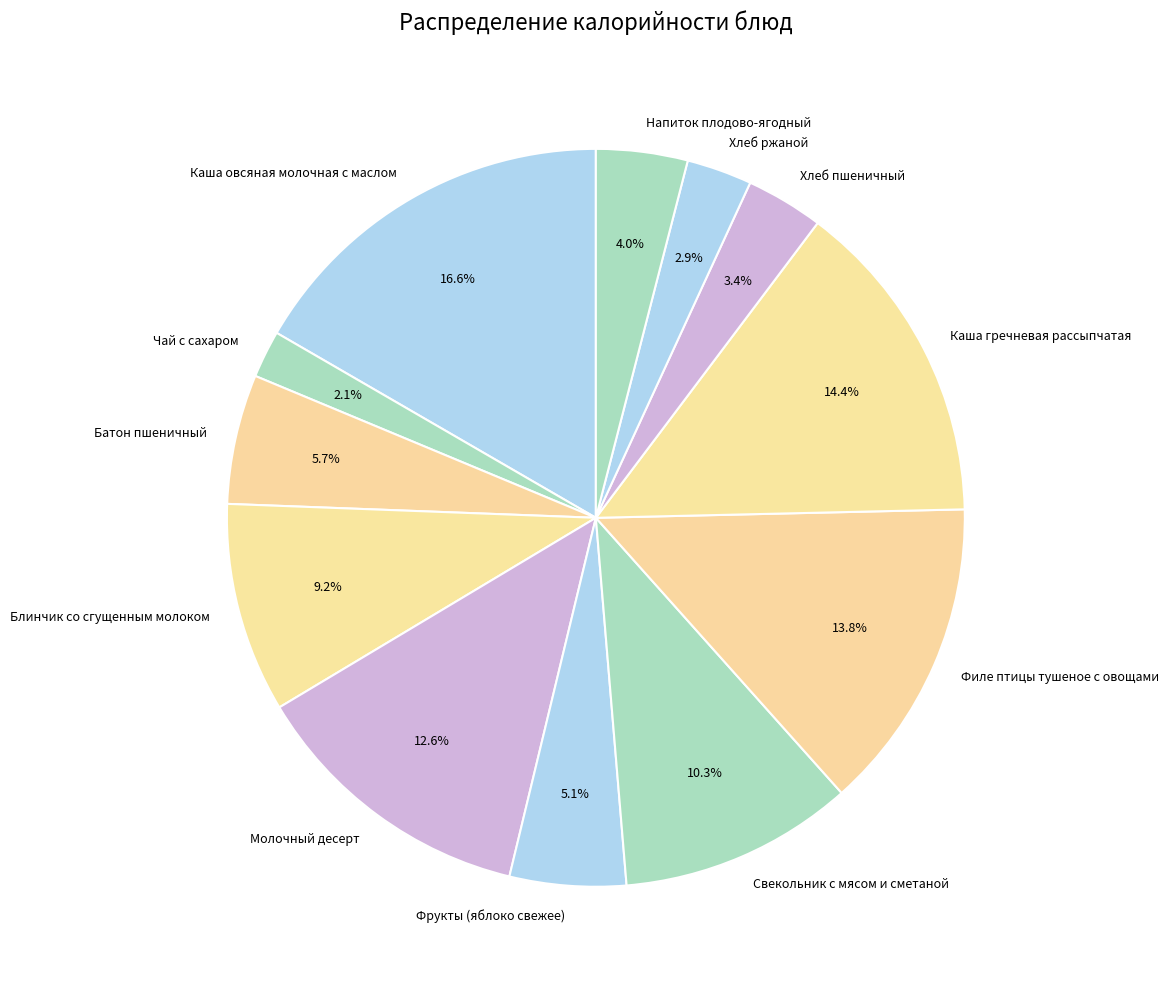

Which slice is the largest?

Каша овсяная молочная с маслом